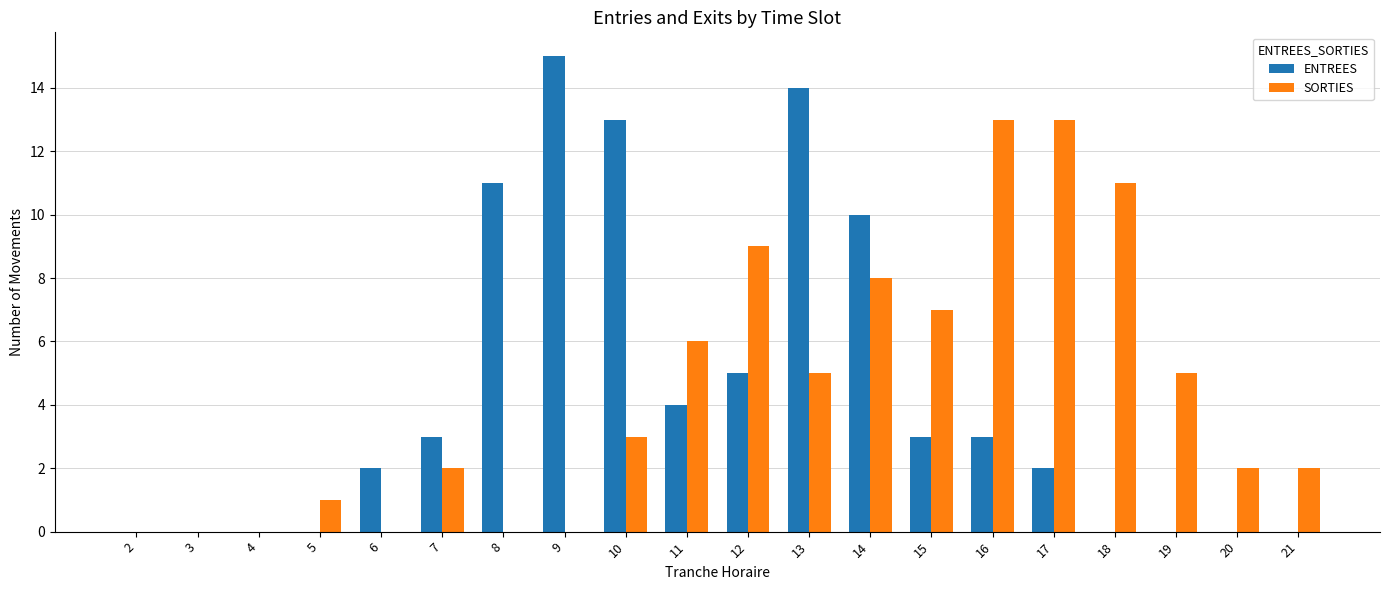

Between 3 and 6, which series saw the biggest shift?

ENTREES